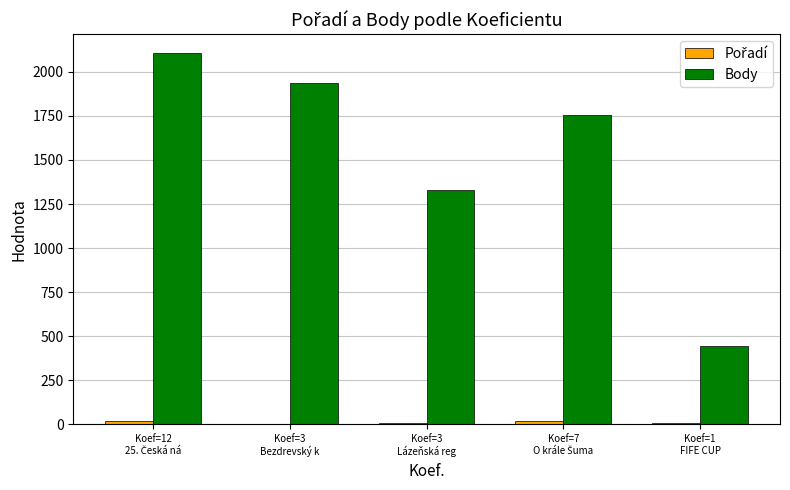

What is the maximum value for Body?

2108